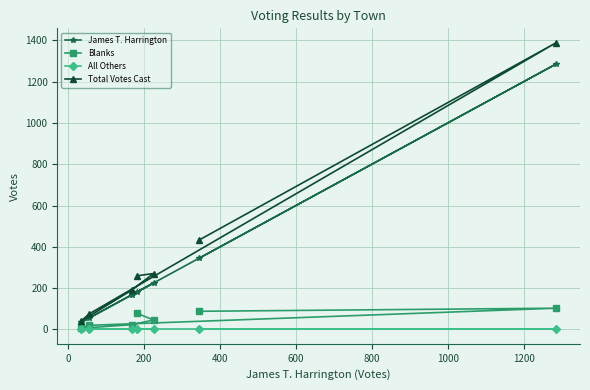

Which series has the largest range (max minus min)?

Total Votes Cast